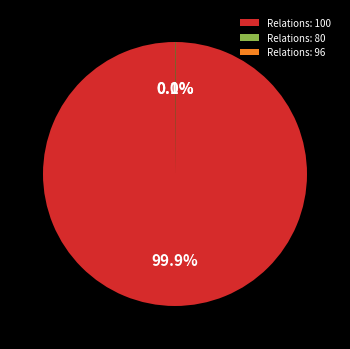

How much of the chart is everything except Relations: 100?

0.1%